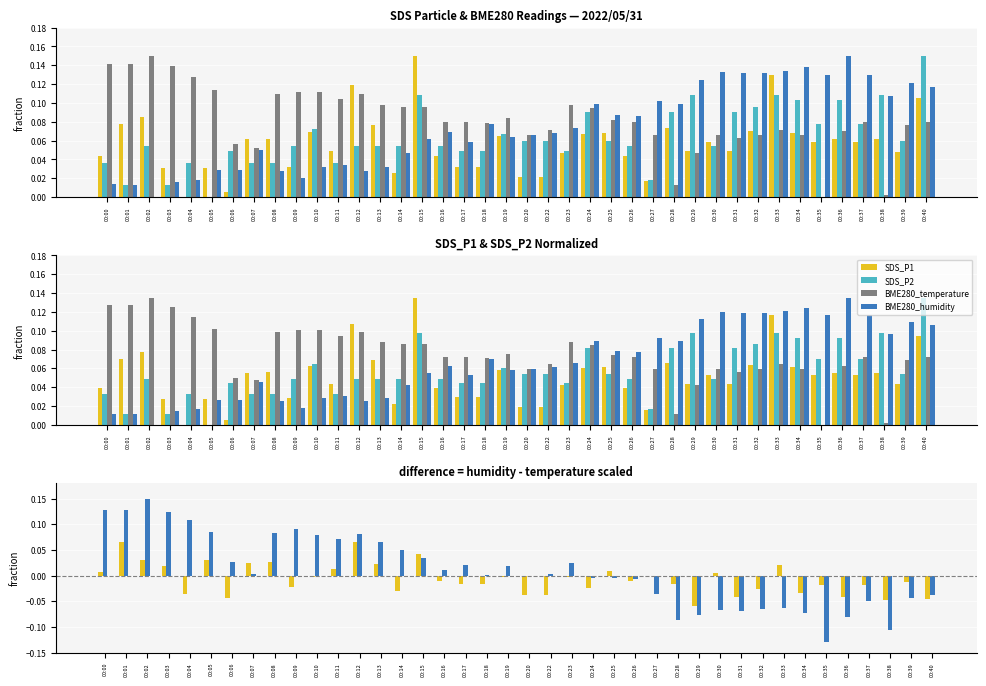

True or false: SDS_P1 has a value of 0.0 at 00:27.

True